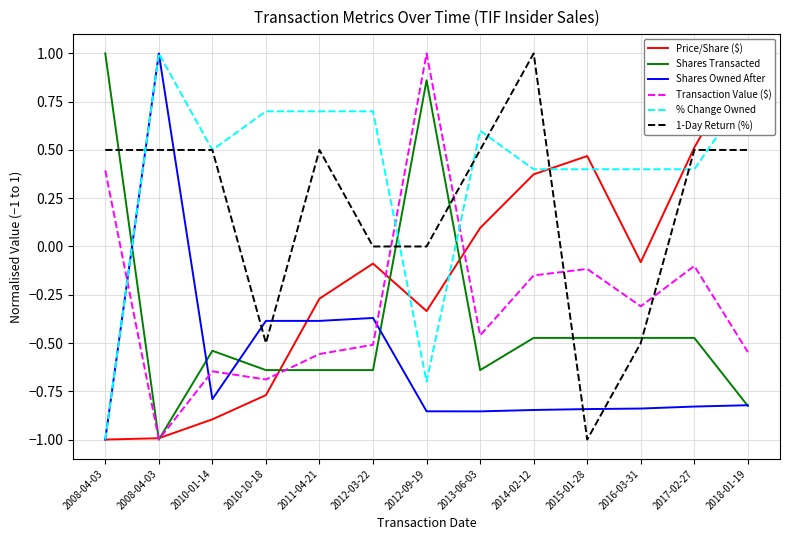

What is the difference between the second highest and minimum values in the Price/Share ($) series?

1.5